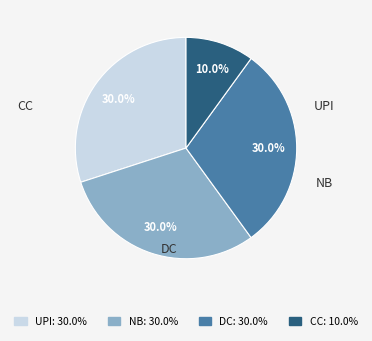

Does any single category account for the majority?

No